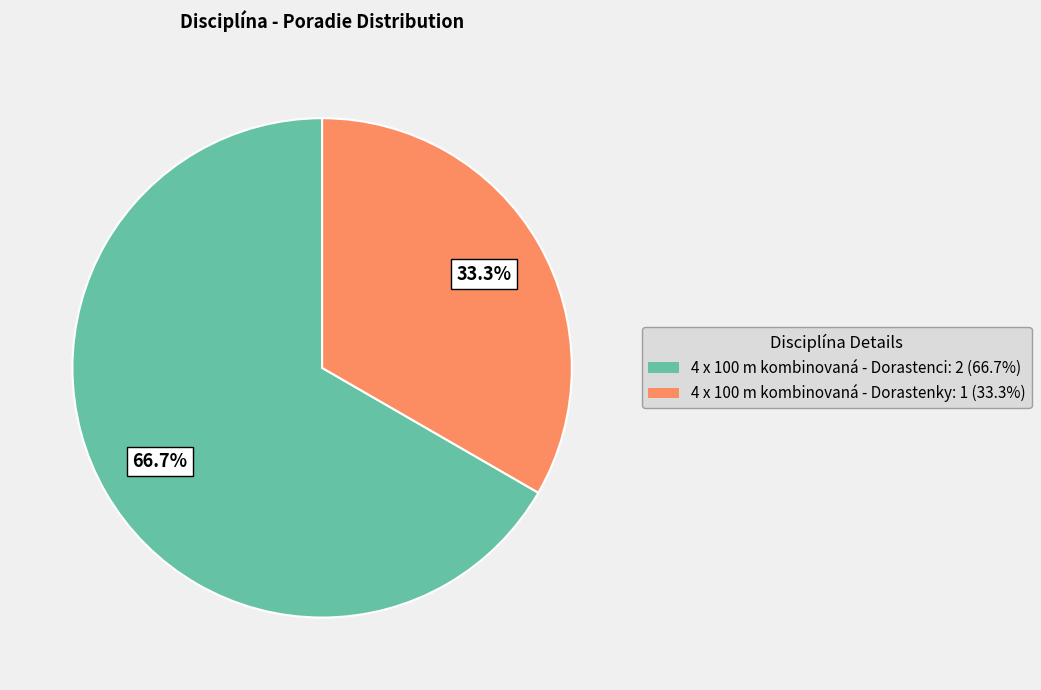

True or false: 4 x 100 m kombinovaná - Dorastenci accounts for 67% of the total.

True